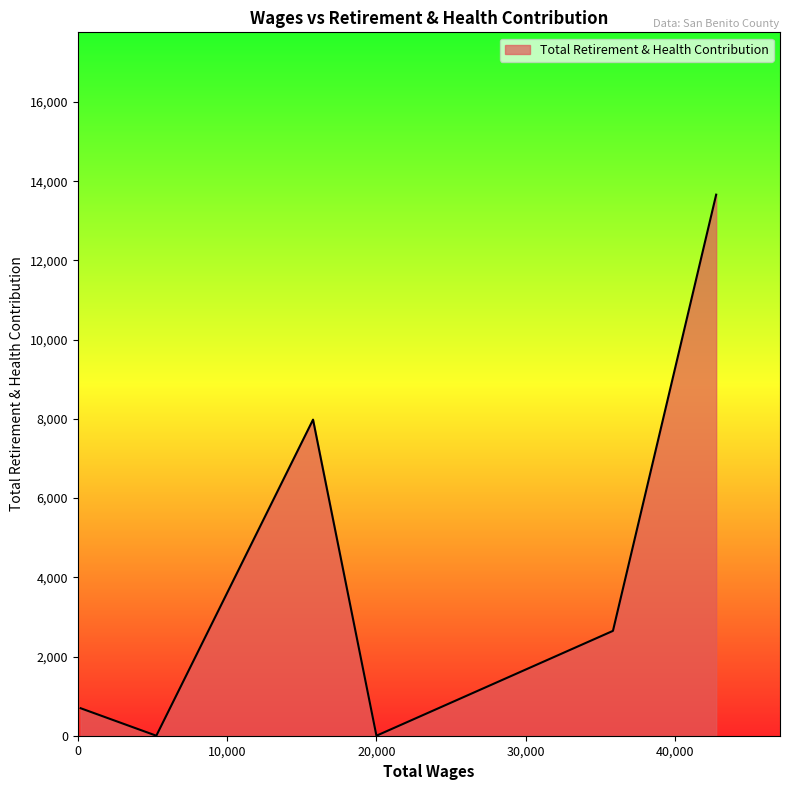

What is the greatest value displayed?

13660